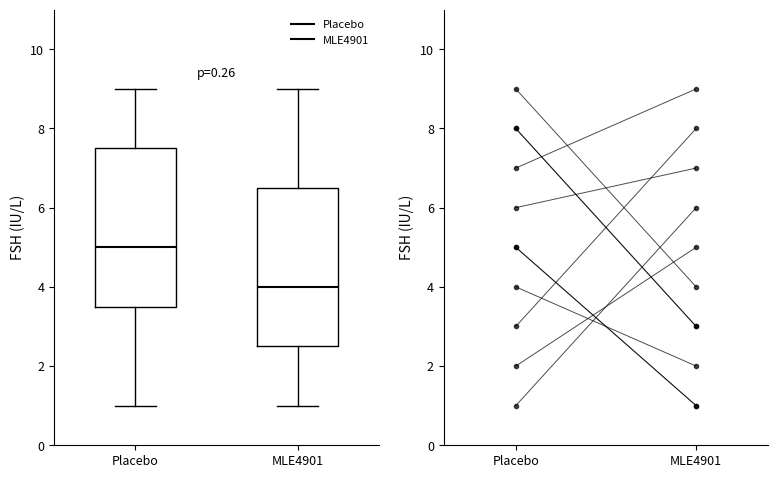

Reading left to right, transcribe this box plot: for each box, give where its median line is, the range the box spans, and where its two whiskers end, as read against the y-axis. The values are not printed on the chart, so give them approximately, as read against the axis.

Placebo: median 5.0, box 3.6 to 7.6, whiskers 1.0 to 9.0
MLE4901: median 4.0, box 2.6 to 6.6, whiskers 1.0 to 9.0